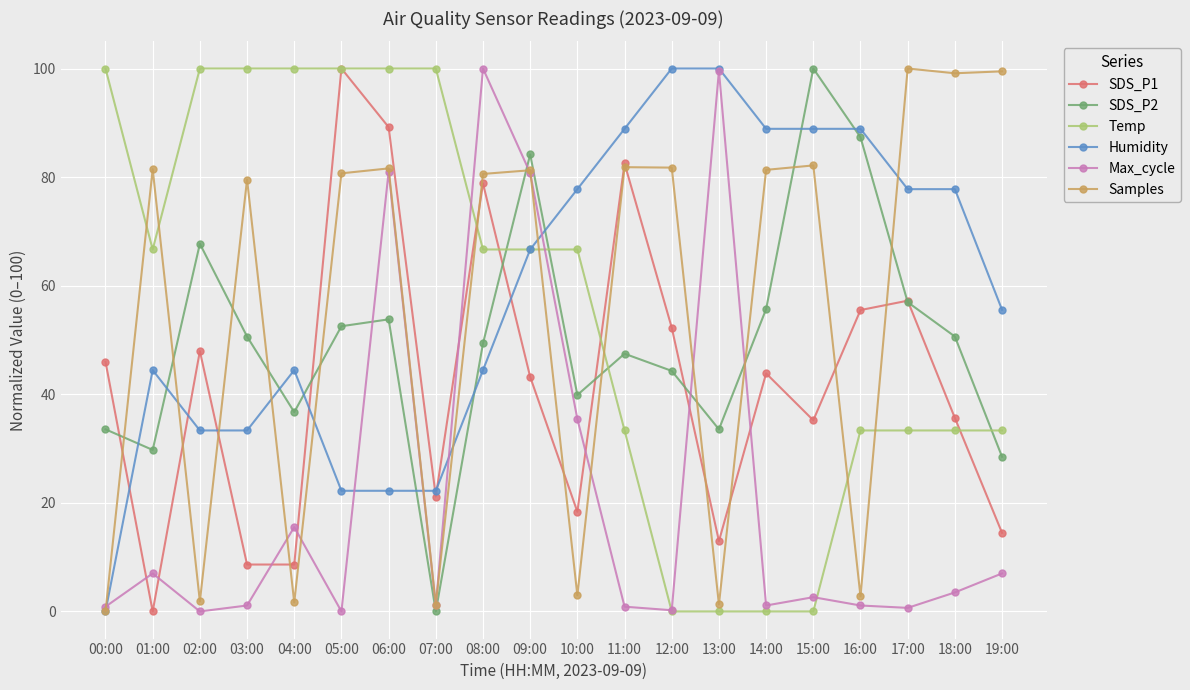

True or false: Samples has a value of 81.8 at 11:00.

True